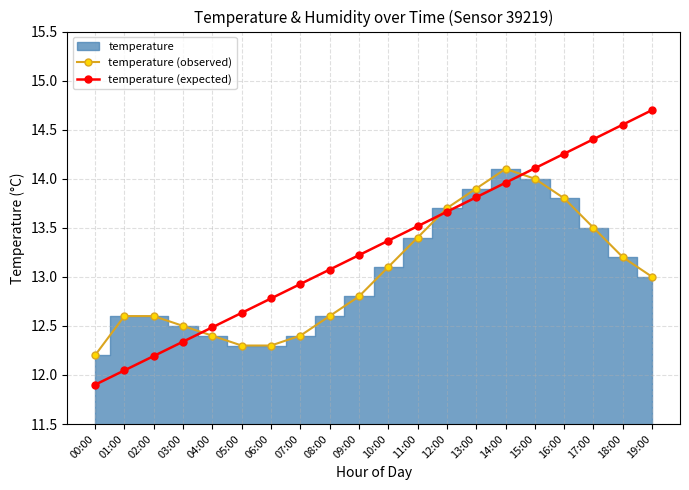

Reading left to right, transcribe all the data shown in this chart.

temperature (observed): 12.2	12.6	12.6	12.5	12.4	12.3	12.3	12.4	12.6	12.8	13.1	13.4	13.7	13.9	14.1	14.0	13.8	13.5	13.2	13.0
temperature (expected): 11.9	12.0	12.2	12.3	12.5	12.6	12.8	12.9	13.1	13.2	13.4	13.5	13.7	13.8	14.0	14.1	14.3	14.4	14.6	14.7